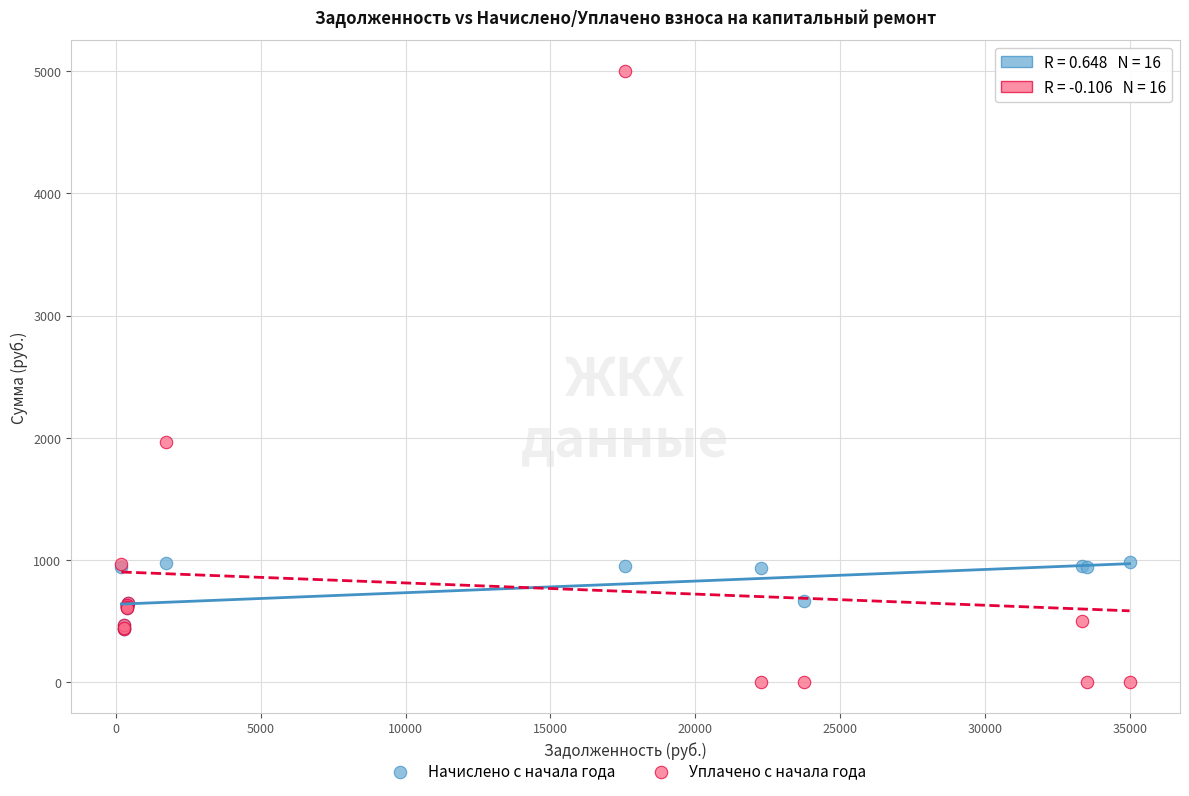

Across all series, what Y value is closest to 2500?

1966.2